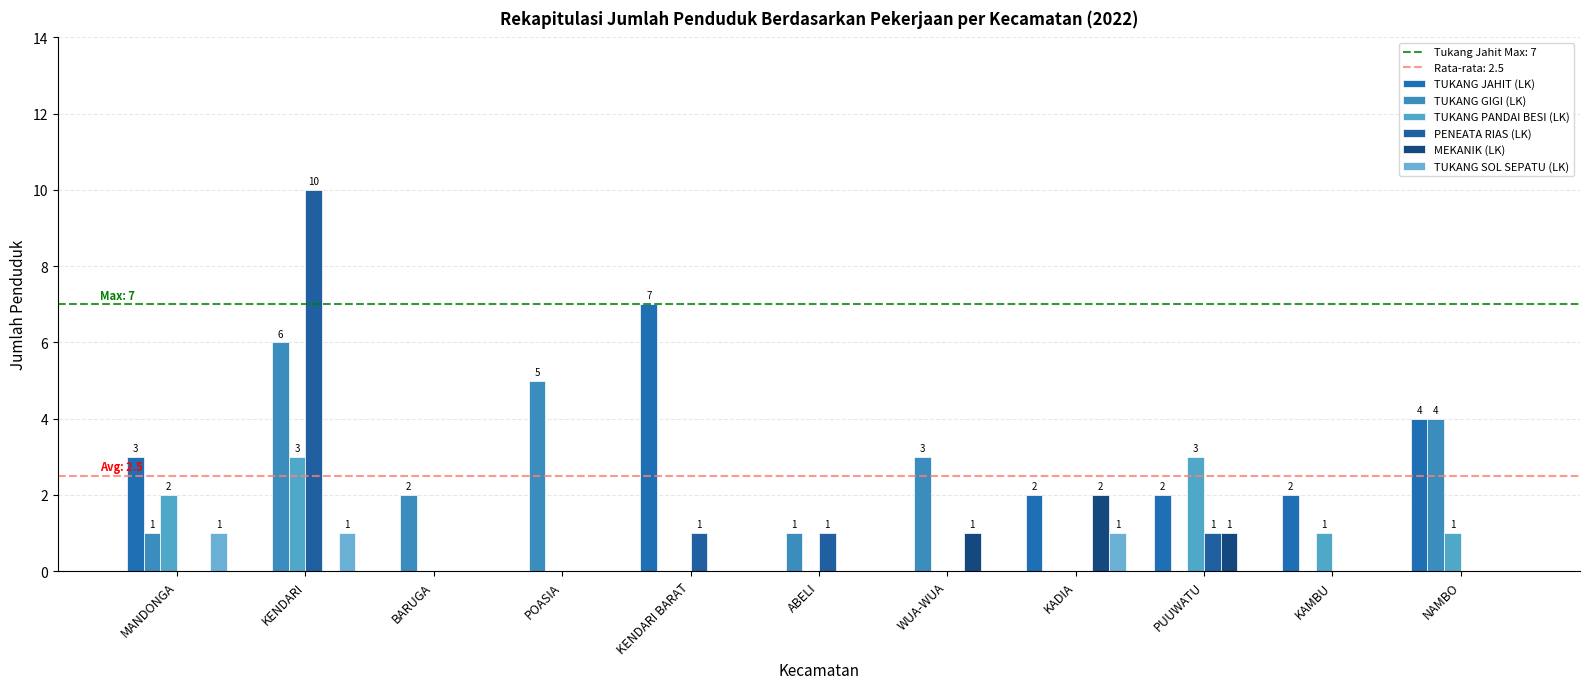

Are the bars horizontal?

No